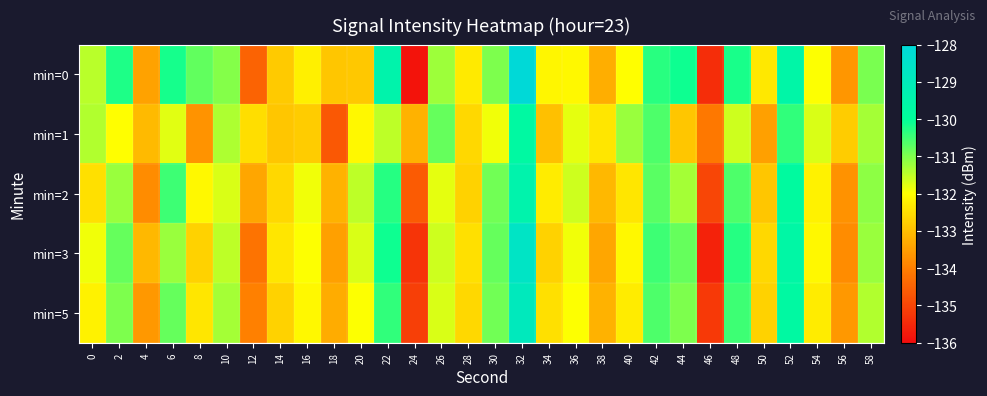

At how many categories does at least one series exceed -131?

12